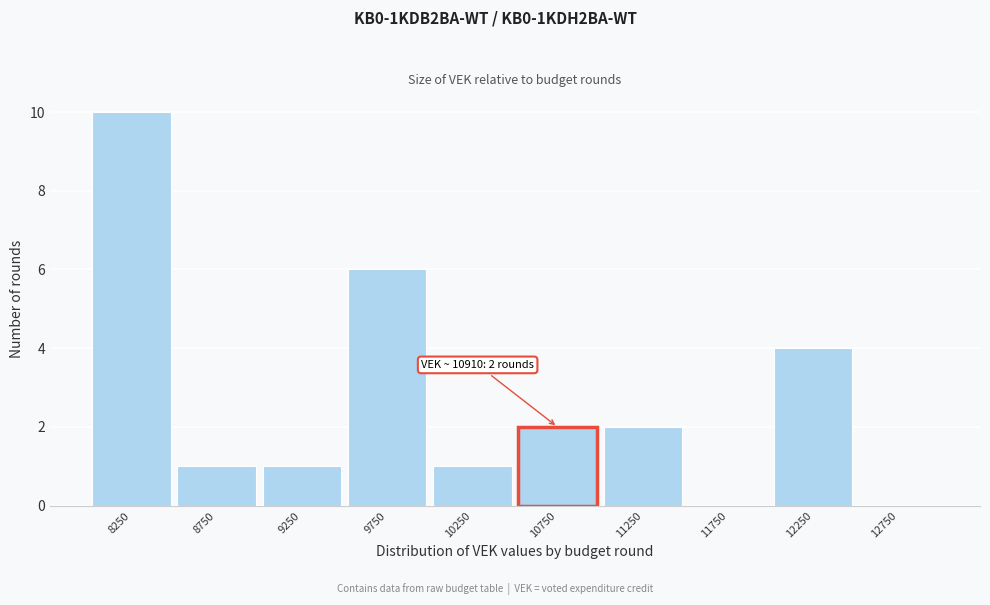

Which range on the x-axis has the tallest bar?

8000 to 8500